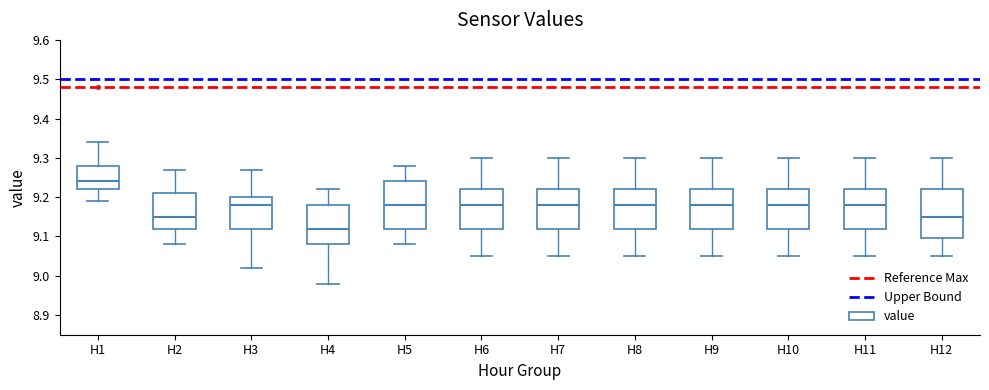

Where does the lower whisker of the box for H5 end on the y-axis? The values are not printed on the chart, so give them approximately, as read against the axis.

9.08